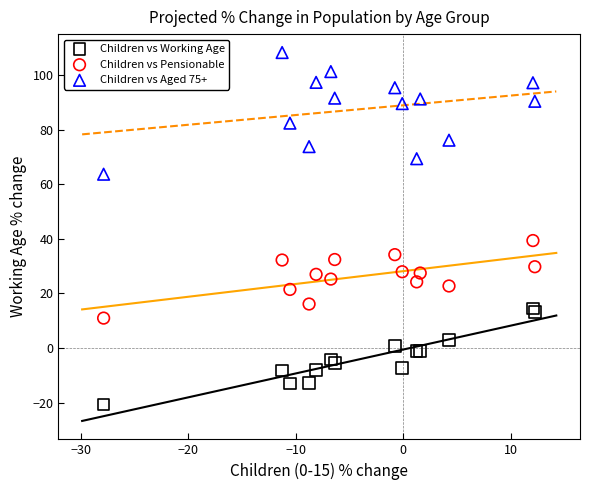

Which series has the widest spread of Y values?

Children vs Aged 75+